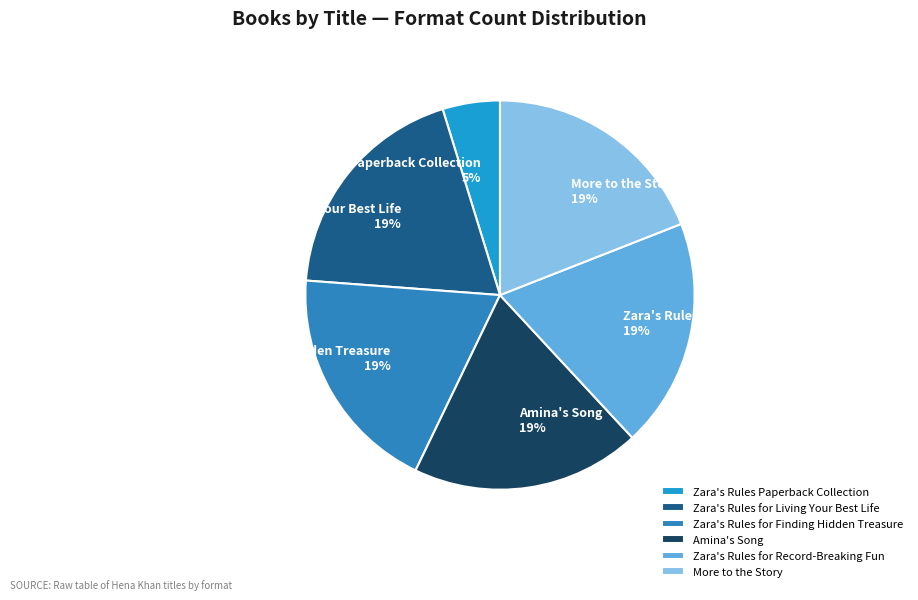

To the nearest percent, what is the combined percentage of More to the Story and Zara's Rules for Record-Breaking Fun?

38%